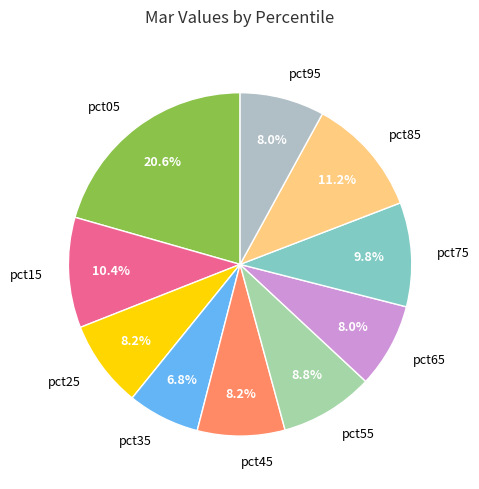

To the nearest percent, what is the difference between the largest and smallest slice percentages?

14%